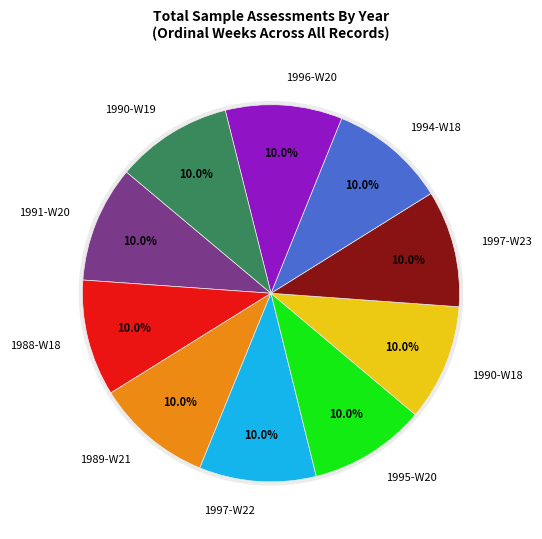

Rank the categories by value from highest to lowest.

1997-W22, 1997-W23, 1996-W20, 1995-W20, 1994-W18, 1991-W20, 1990-W18, 1990-W19, 1989-W21, 1988-W18